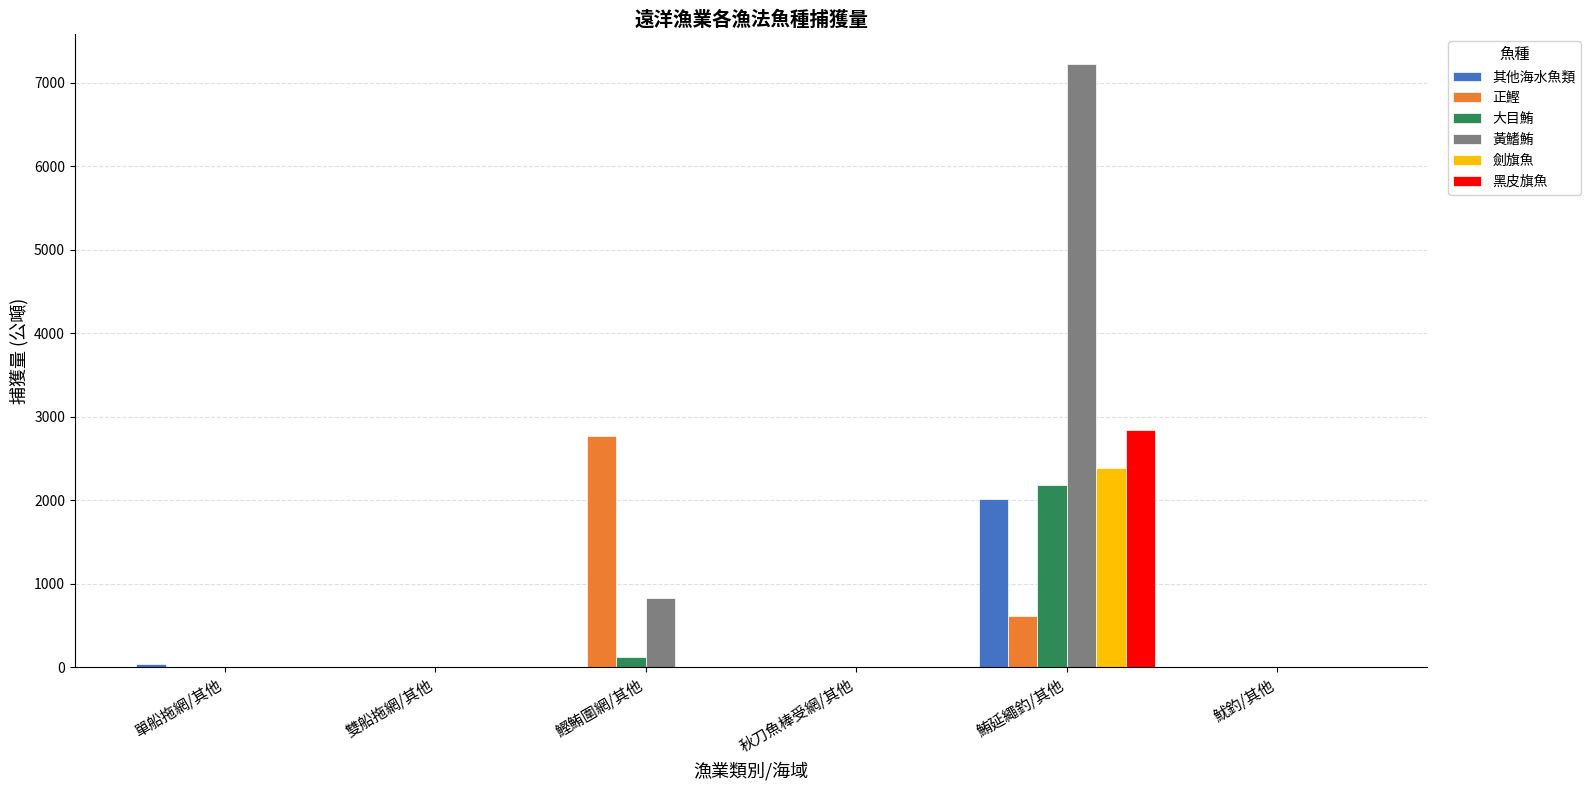

What are all the series names shown in the legend?

其他海水魚類, 正鰹, 大目鮪, 黃鰭鮪, 劍旗魚, 黑皮旗魚